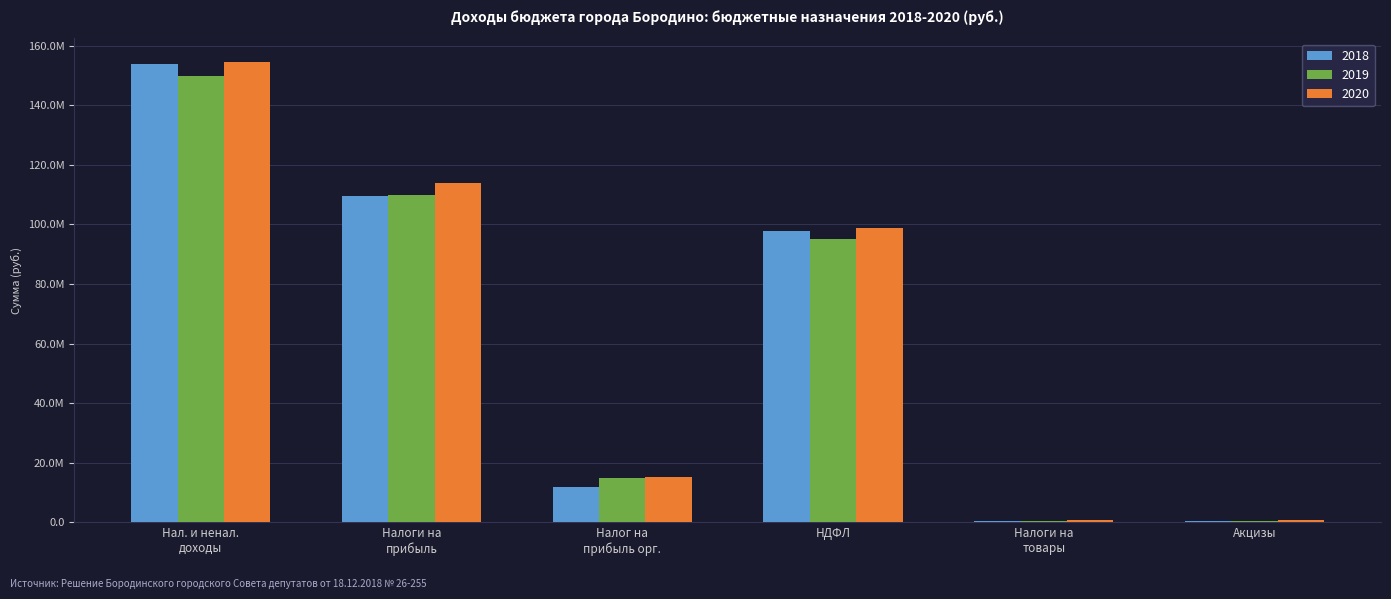

What are all the series names shown in the legend?

2018, 2019, 2020